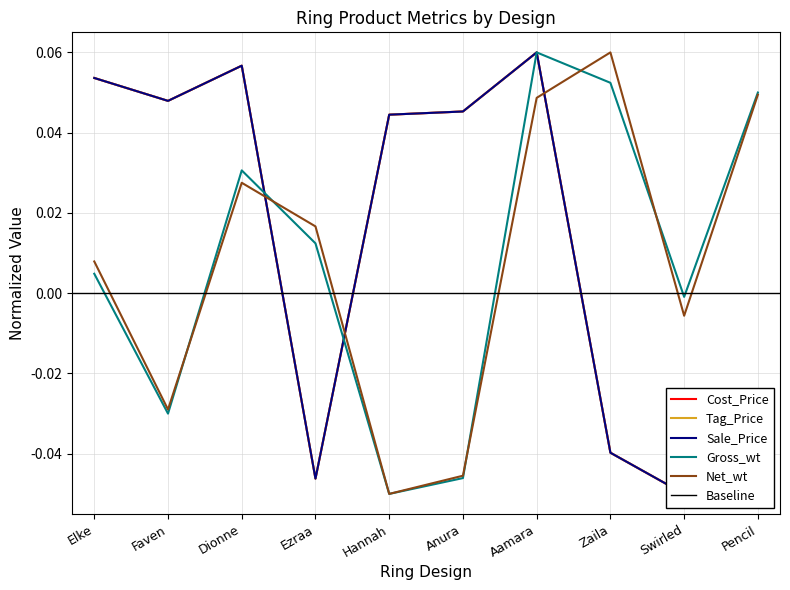

Rank the categories by Gross_wt value from highest to lowest.

Aamara, Zaila, Pencil, Dionne, Ezraa, Elke, Swirled, Faven, Anura, Hannah